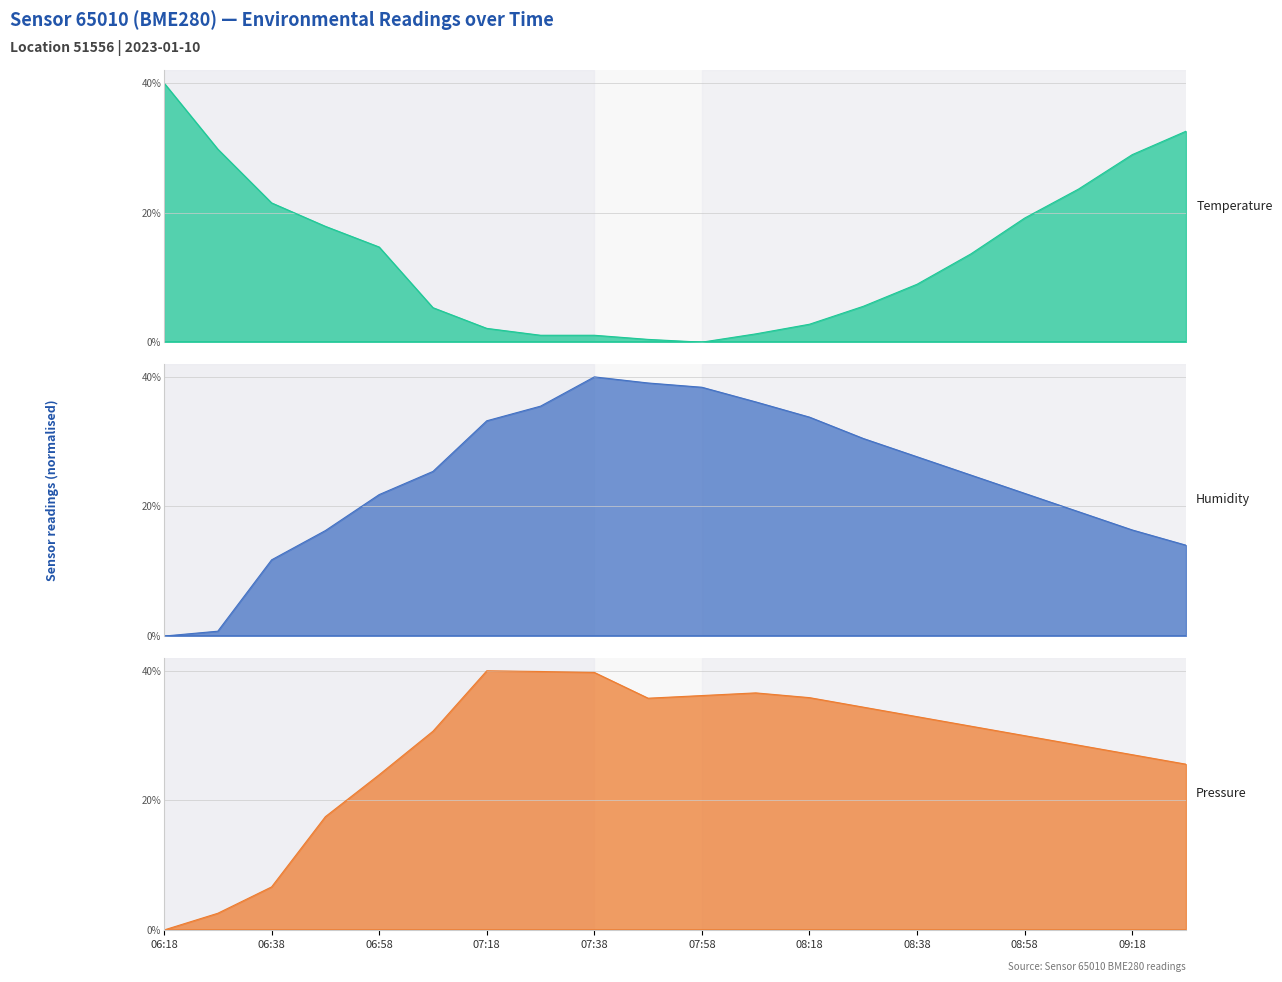

What is the value of the temperature point at the 1st from the left?

40.0